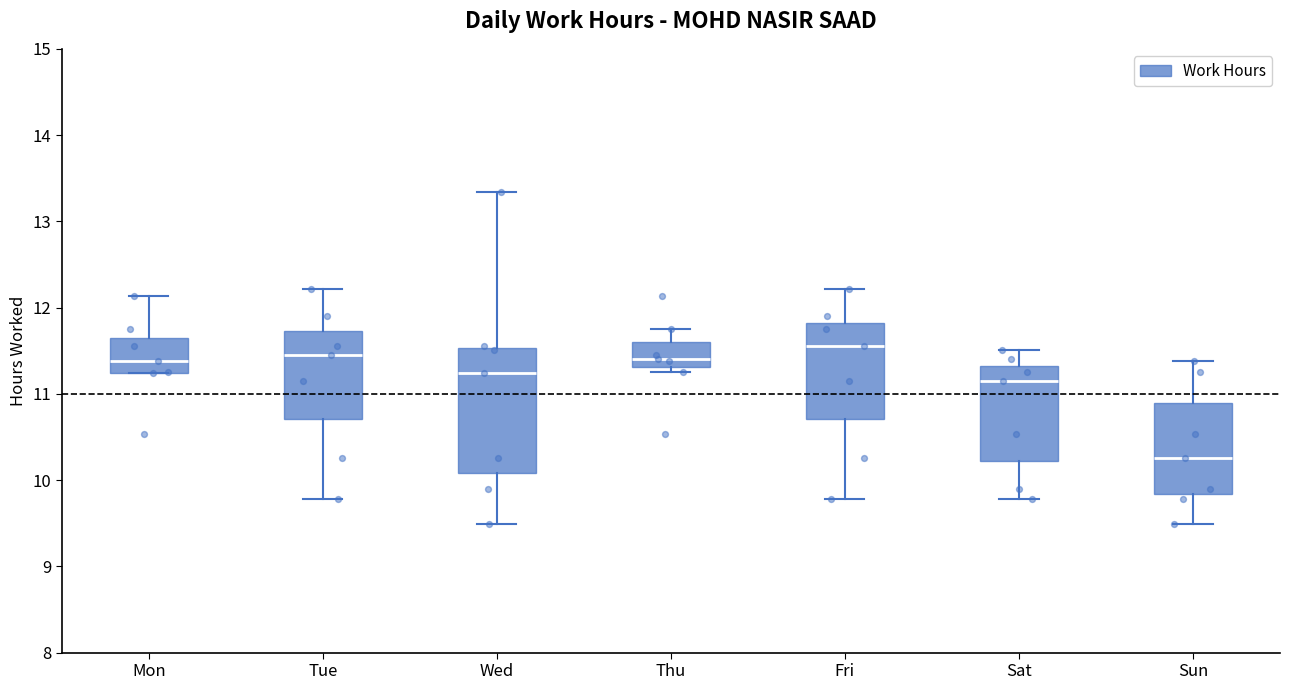

Which box's median line is the highest?

Fri